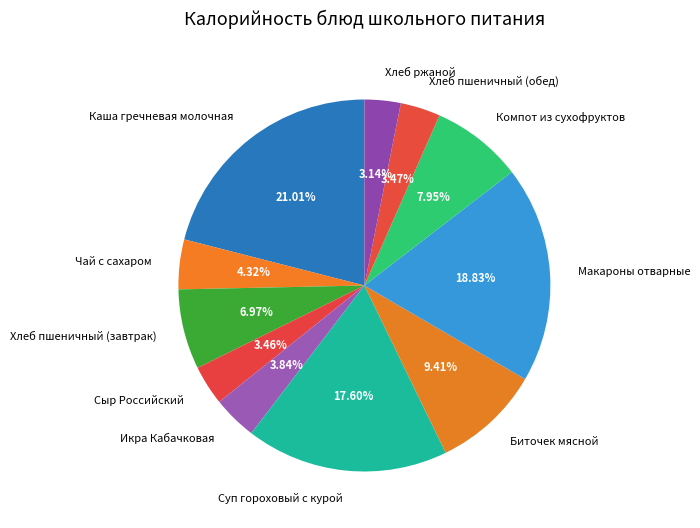

To the nearest percent, what is the difference between the Хлеб пшеничный (обед) and Биточек мясной slice percentages?

6%